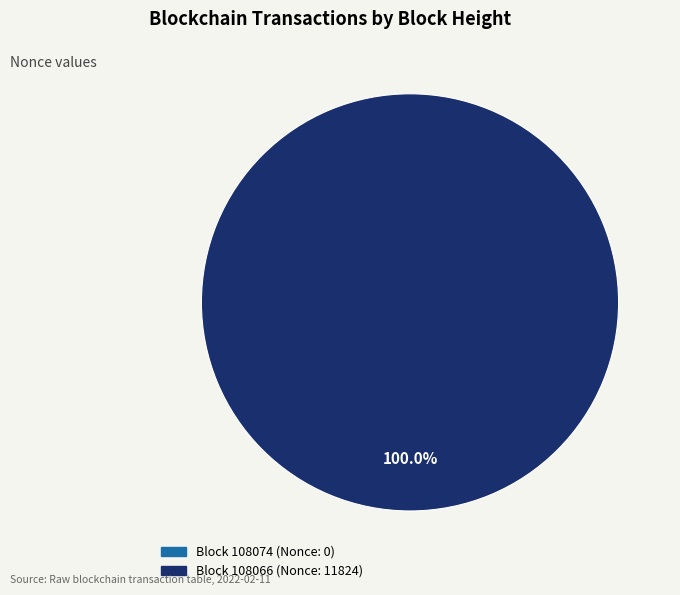

True or false: 108074 accounts for 1% of the total.

False